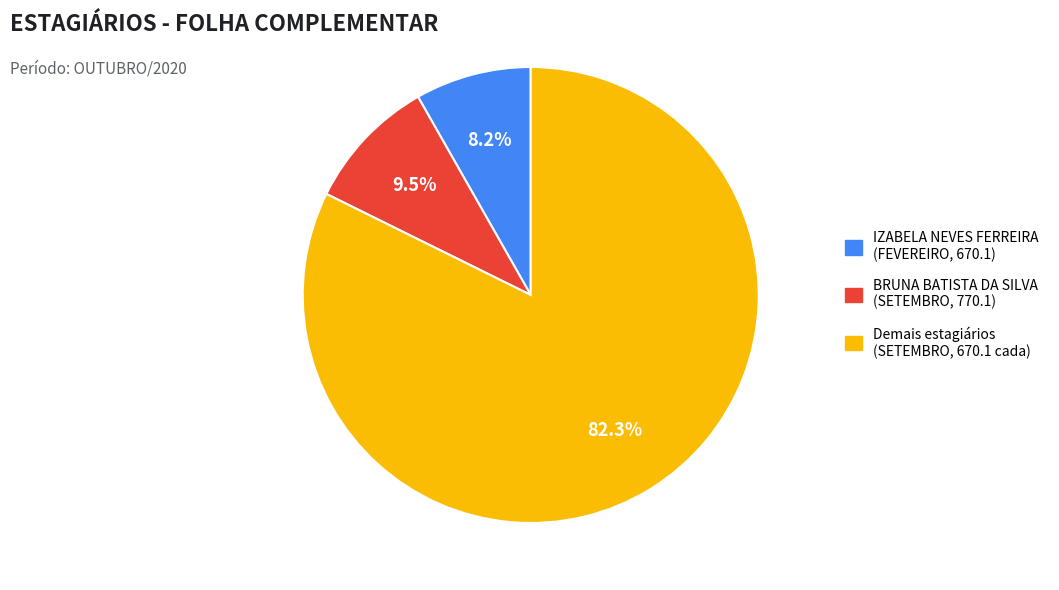

Count the number of slices in the pie.

3